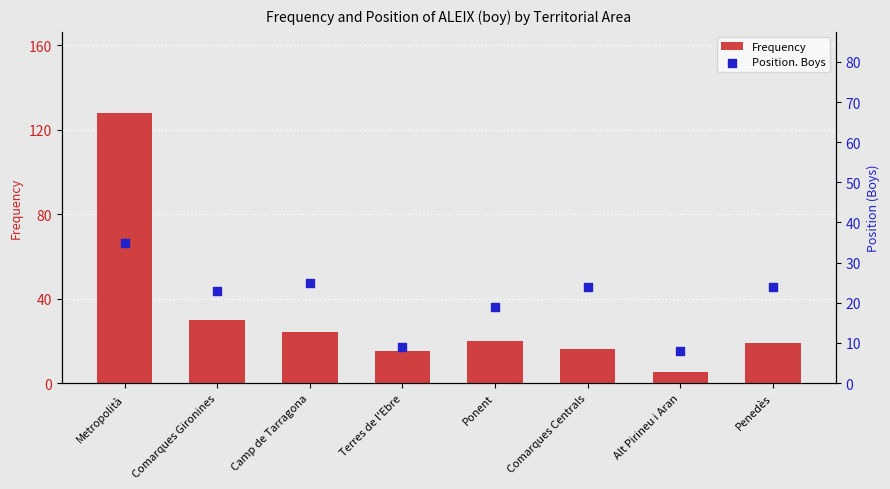

At how many categories does at least one series exceed 85?

1